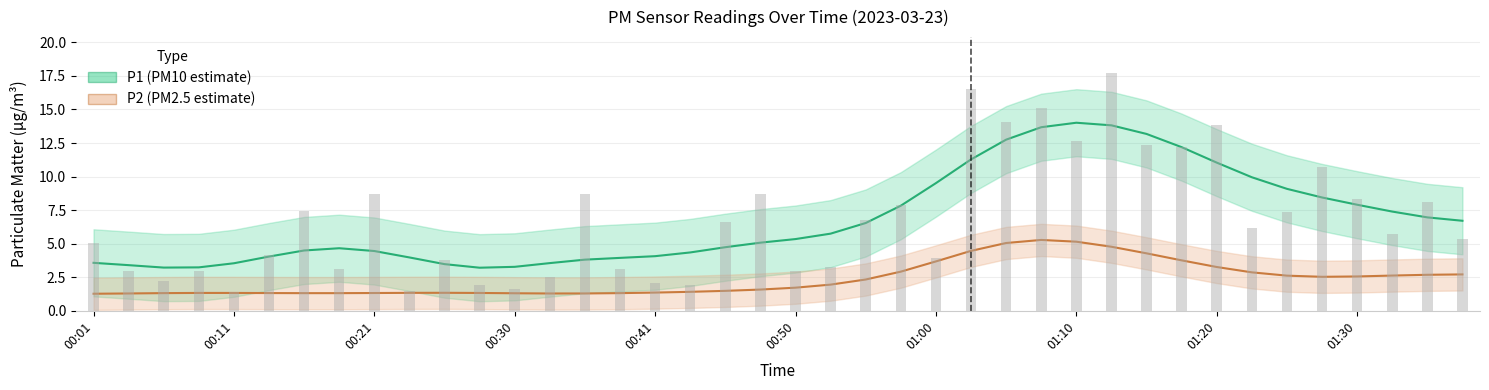

Which category has the highest value across all series?

01:12